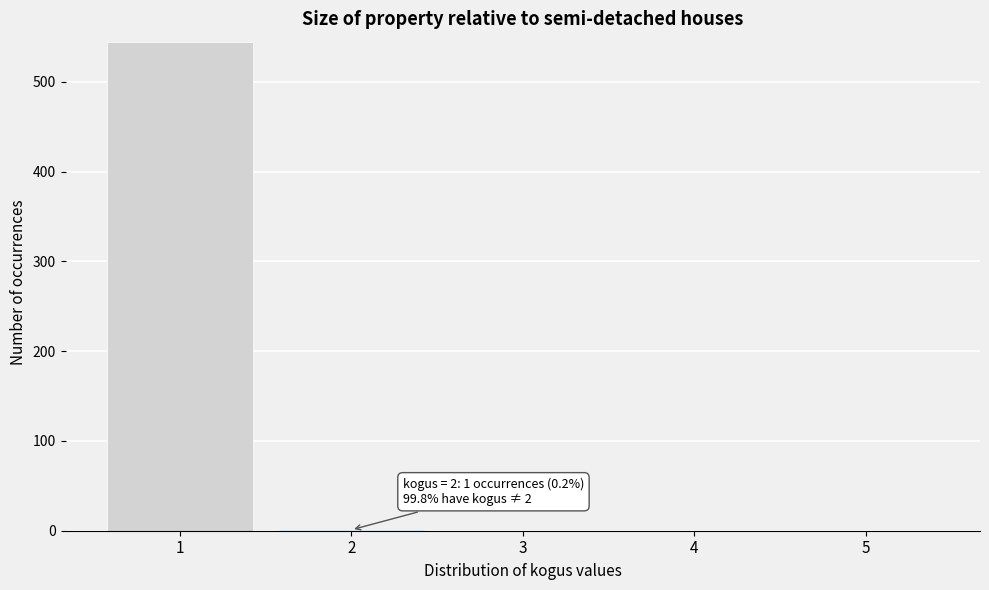

Over which range of the x-axis is the bar tallest?

0.5 to 1.5